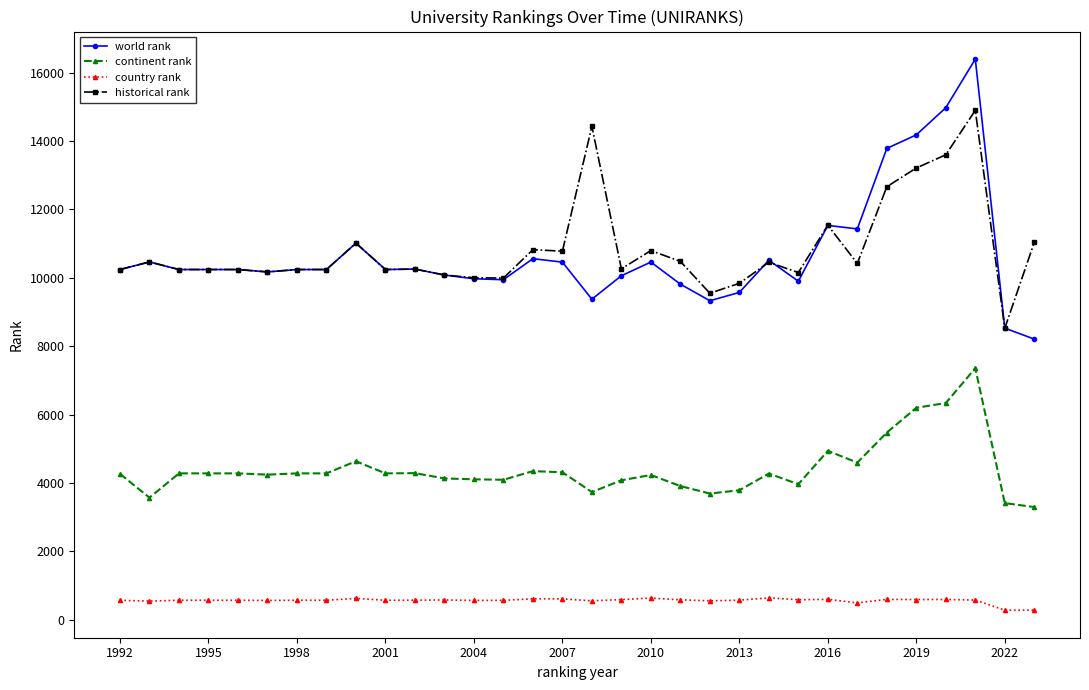

True or false: world rank has more than 0 interior local peaks.

True